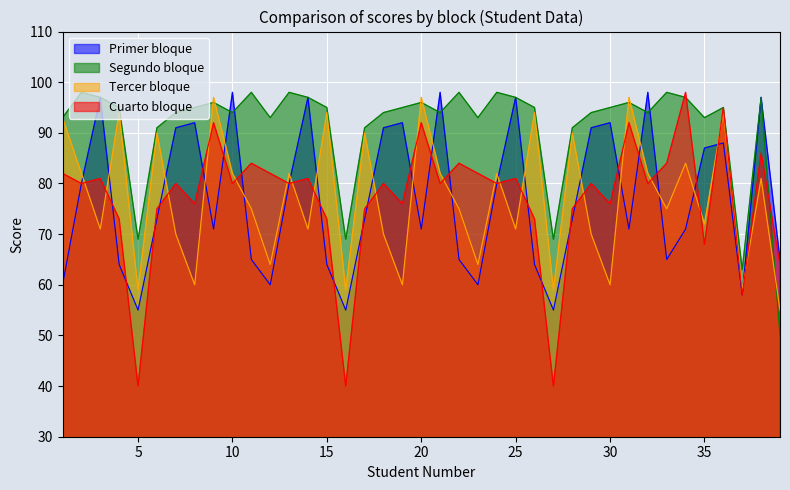

What are all the series names shown in the legend?

Primer bloque, Segundo bloque, Tercer bloque, Cuarto bloque